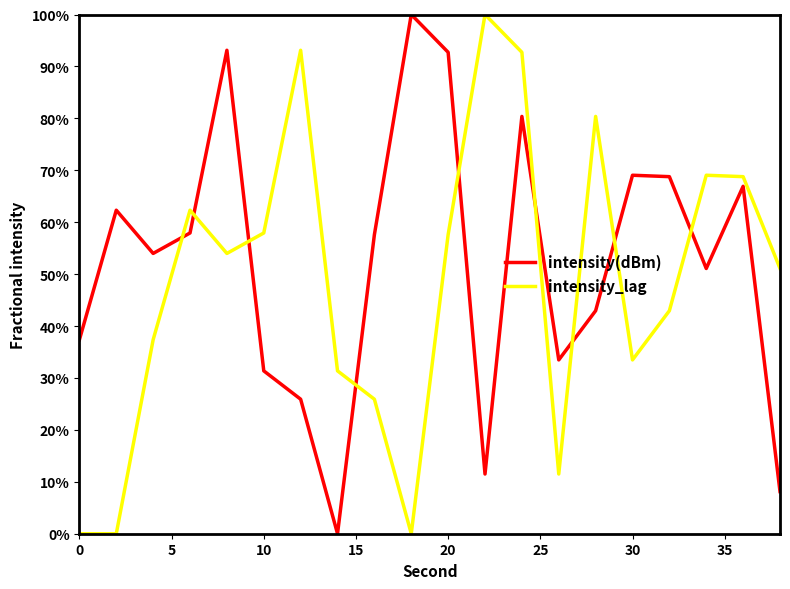

What is the greatest value displayed?

100.0